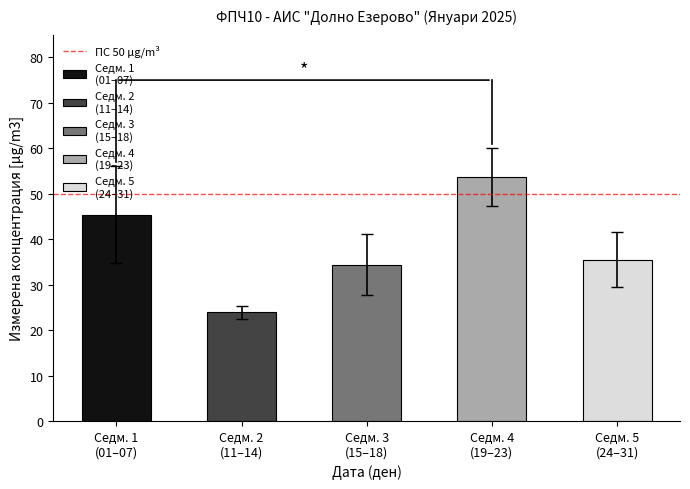

Does the chart contain stacked bars?

No